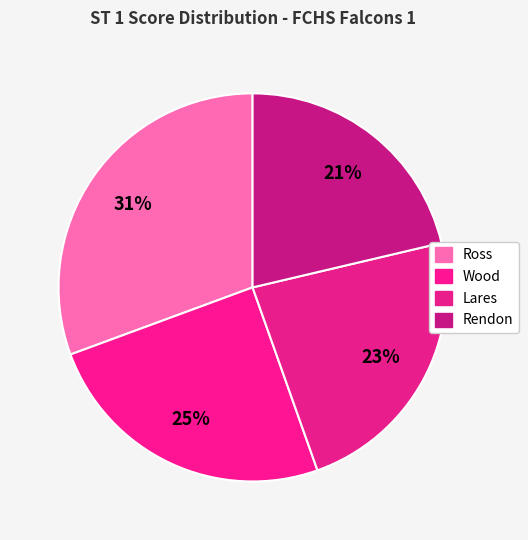

How many slices are in this pie chart?

4